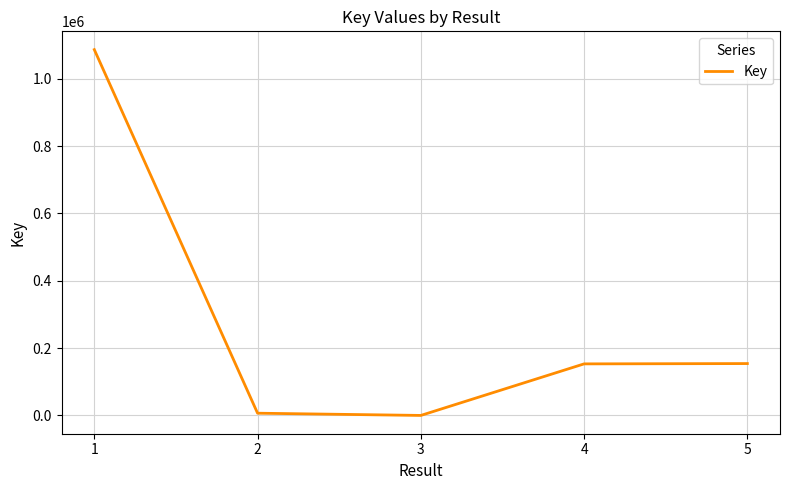

Which category has the highest value across all series?

1